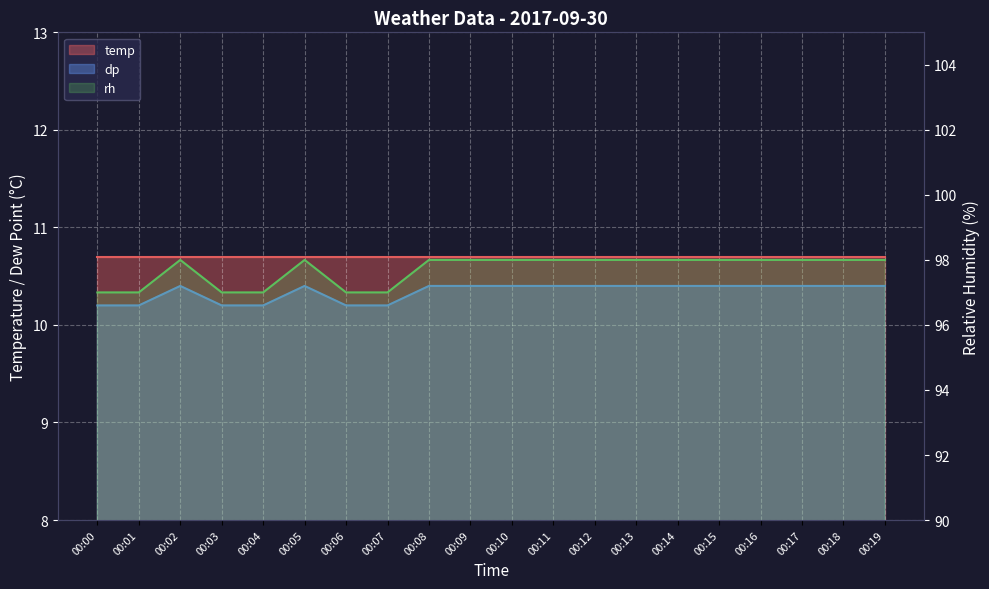

Which label corresponds to the largest value in the chart?

00:02